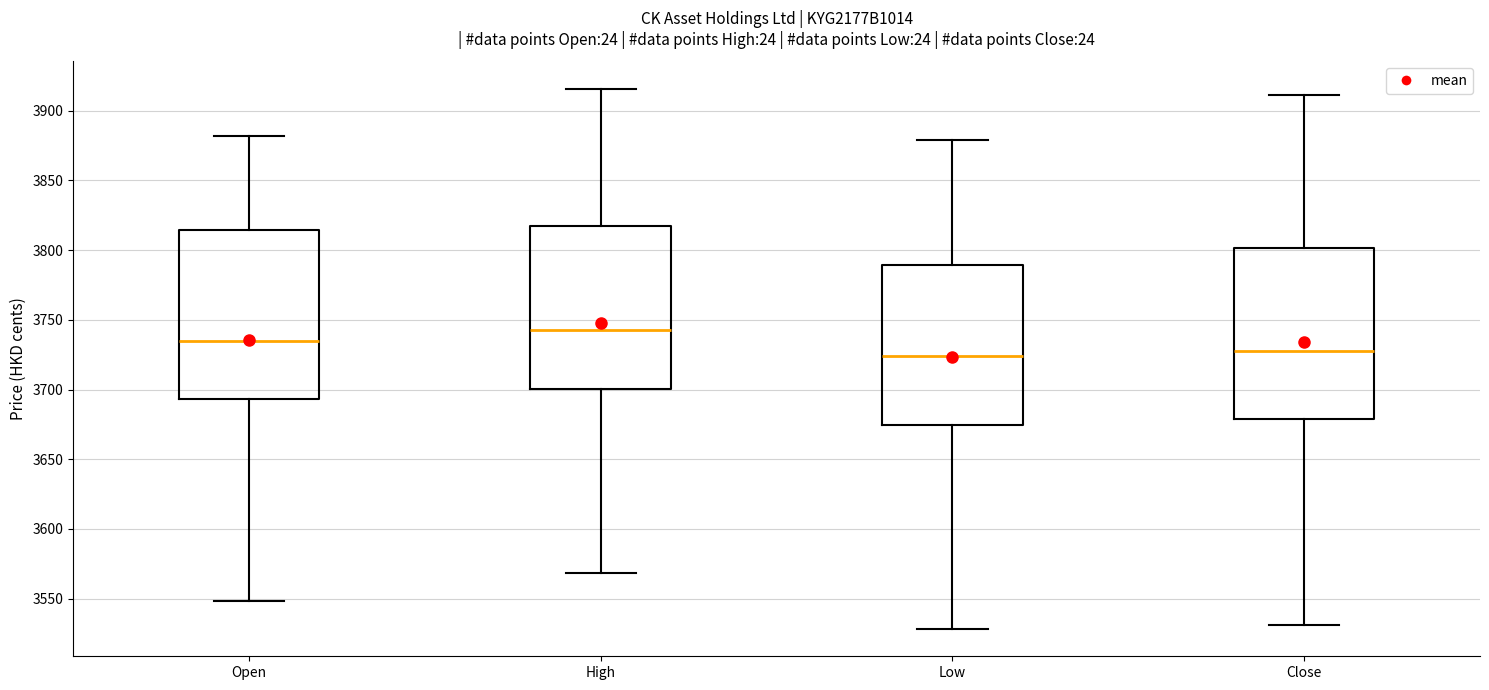

Where is the lower edge of the box for Open on the y-axis? The values are not printed on the chart, so give them approximately, as read against the axis.

3695